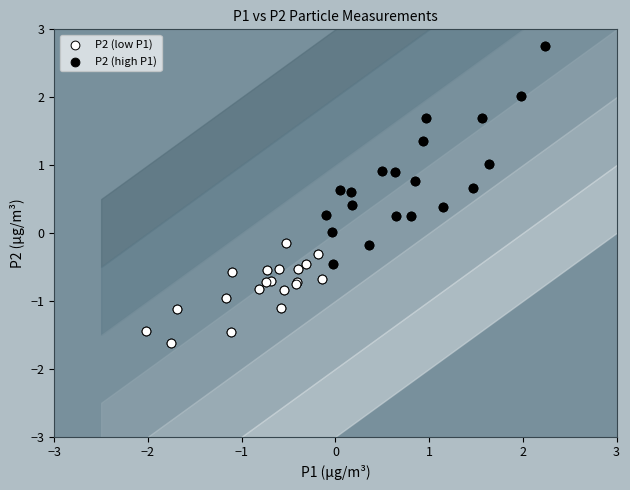

What are all the series names shown in the legend?

P2 (low P1), P2 (high P1)